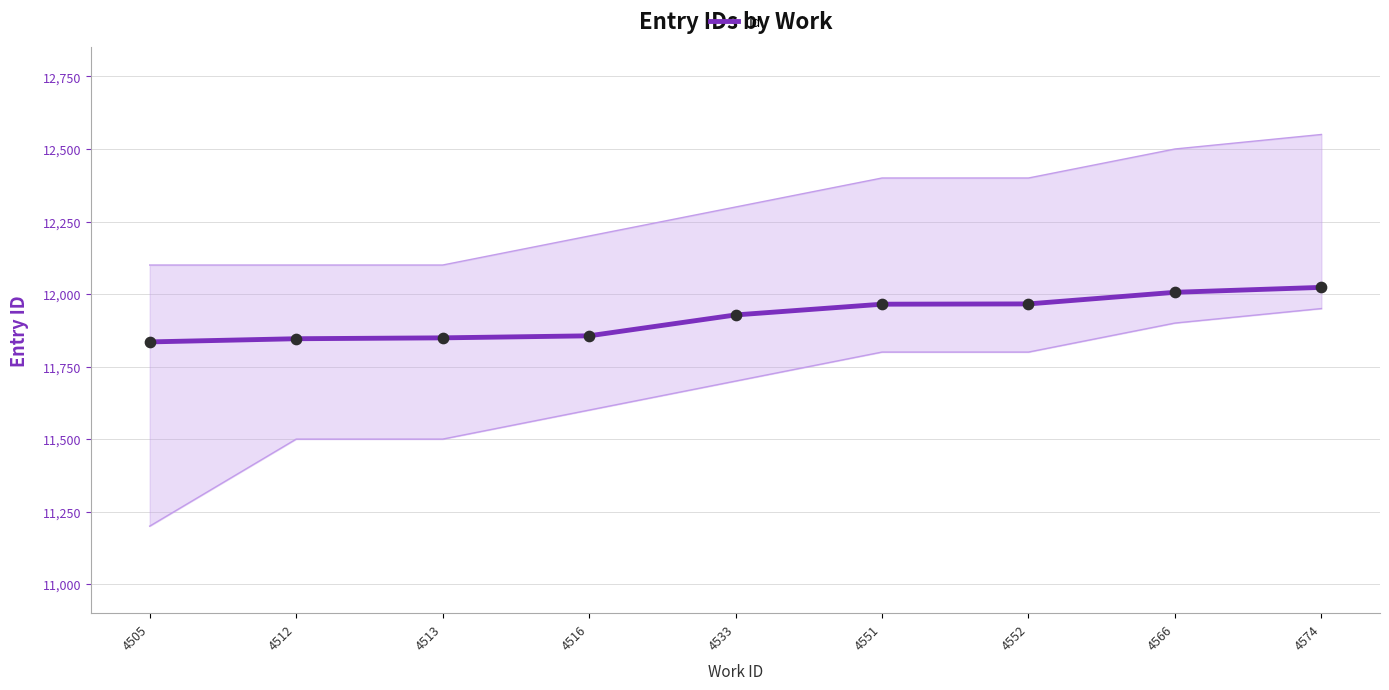

Approximately how many times larger is the value at 4566 compared to 4513?

1.0